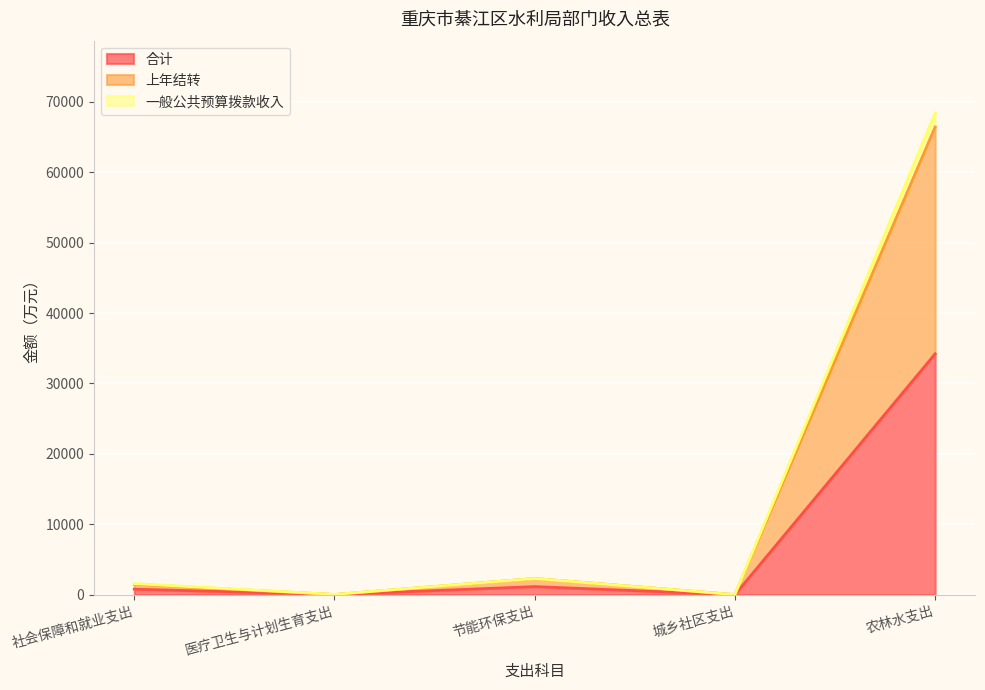

True or false: 合计 has more than 1 points higher than both neighbors.

False